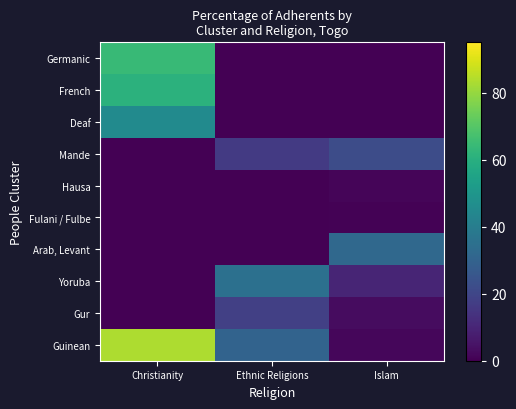

Which has a higher value, Christianity or Islam?

Christianity